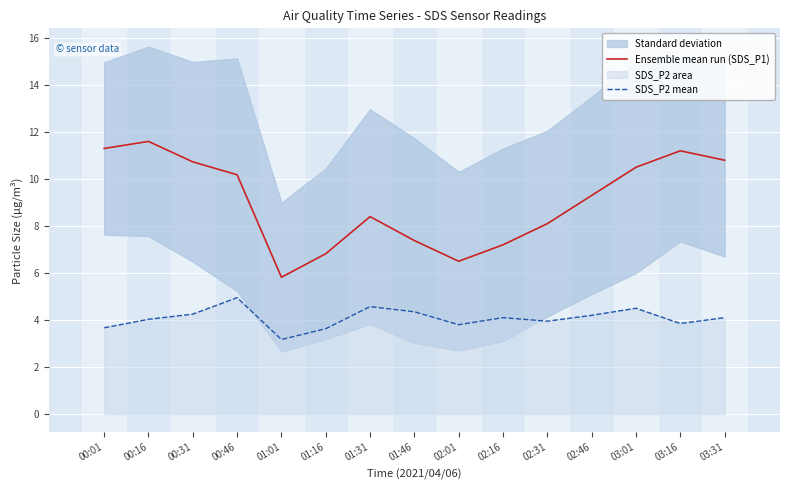

Reading left to right, extract all data points from this chart.

Ensemble mean run (SDS_P1): 11.3	11.6	10.7	10.2	5.8	6.8	8.4	7.4	6.5	7.2	8.1	9.3	10.5	11.2	10.8
SDS_P2 mean: 3.7	4.0	4.2	5.0	3.2	3.6	4.6	4.3	3.8	4.1	4.0	4.2	4.5	3.9	4.1